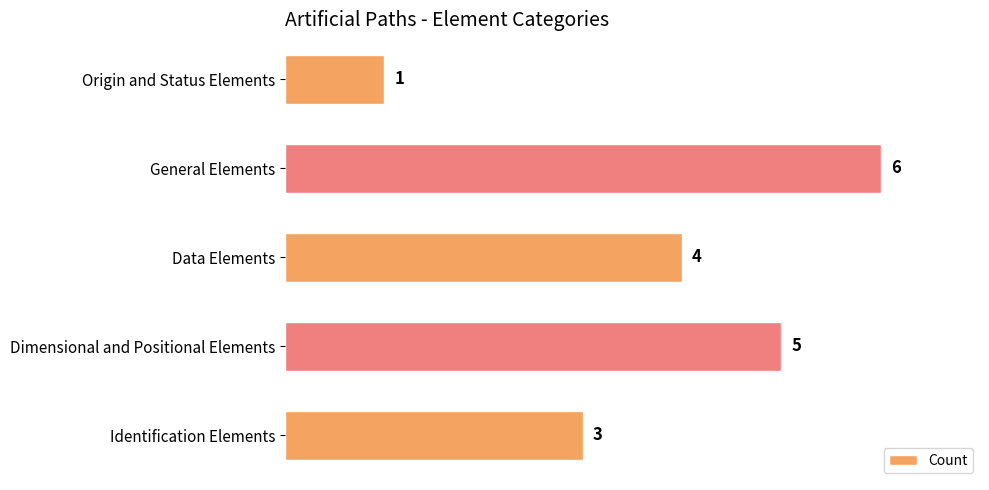

Is it true that the value at Data Elements is 4?

True